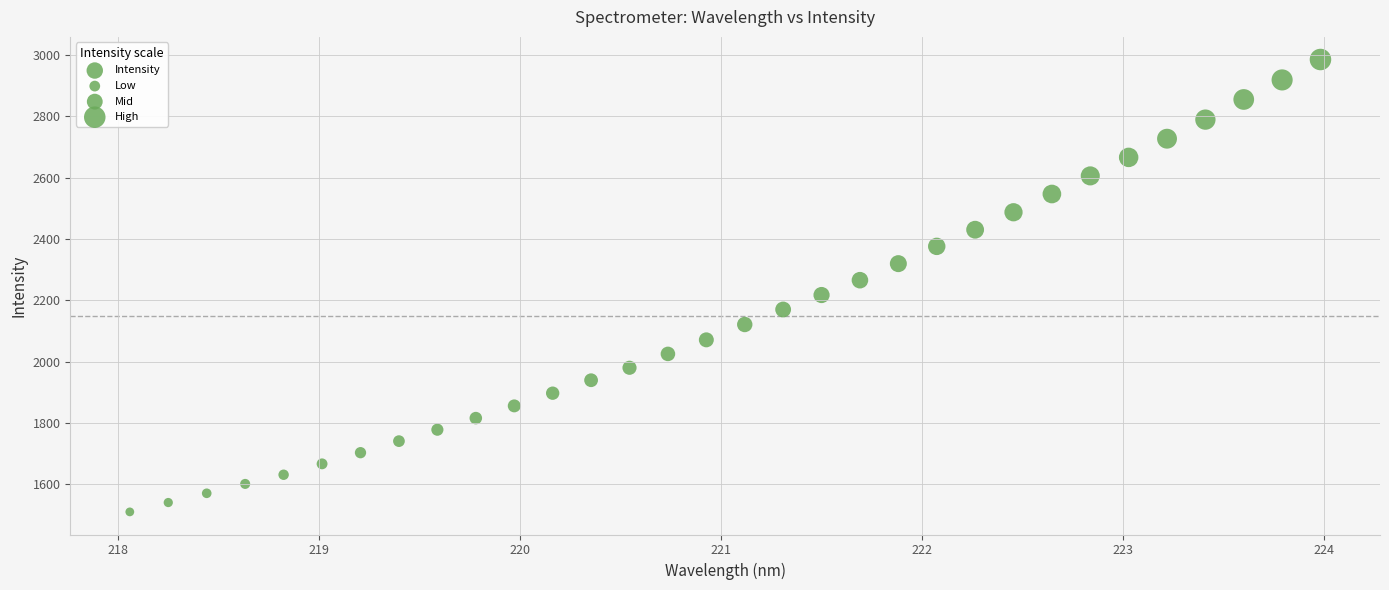

What is the range of Y values (max minus min)?

1474.8